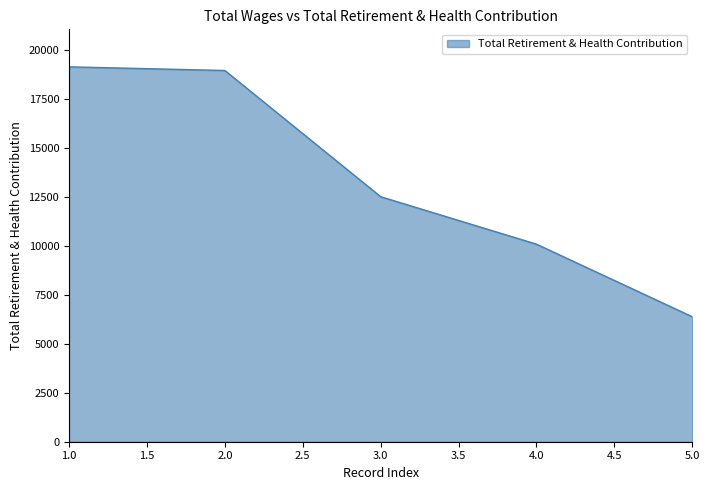

The value at 1.0 is 11880. True or false?

False